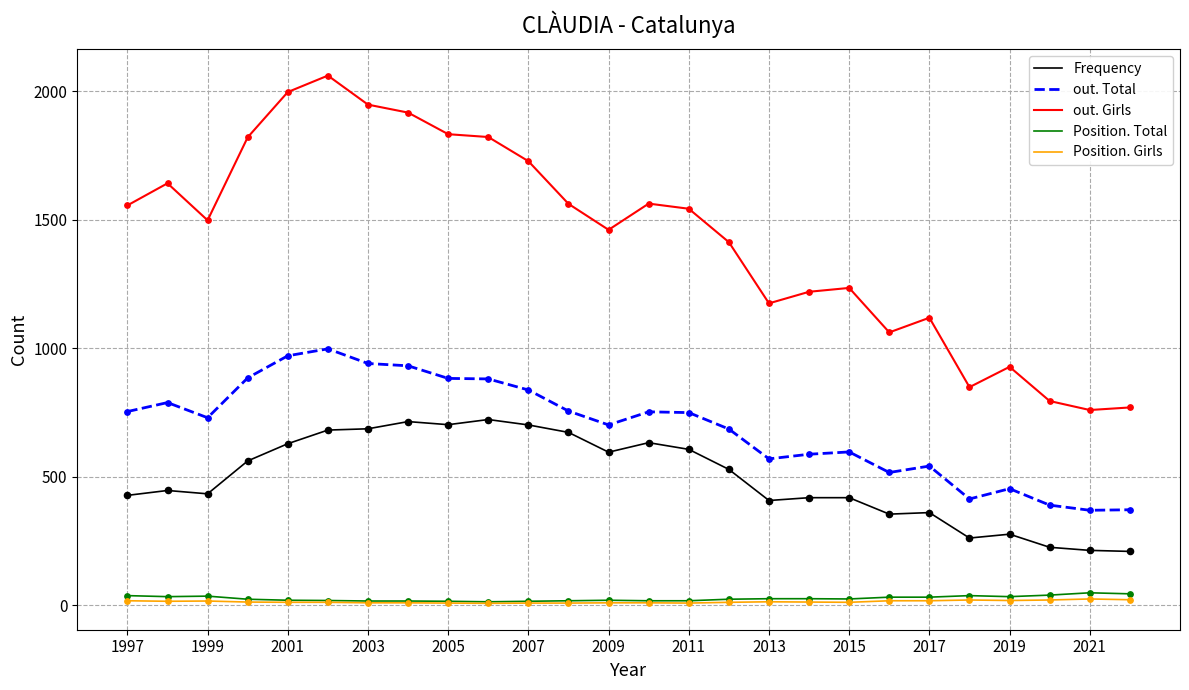

Which series has the largest total across all categories?

out. Girls